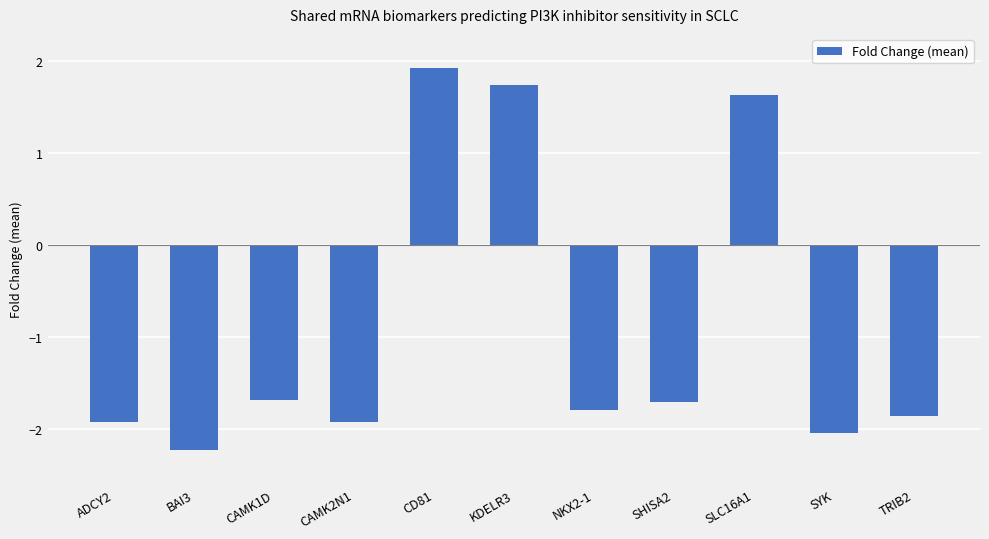

True or false: the data shows -2.8 at ADCY2.

False